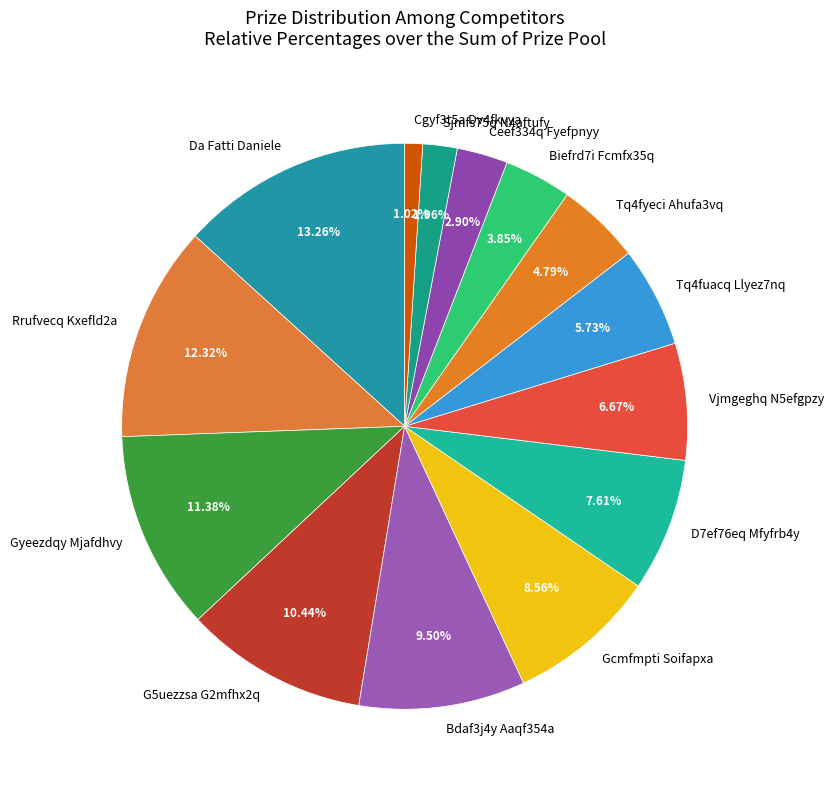

Is it true that Gcmfmpti Soifapxa is 18% of the pie?

False